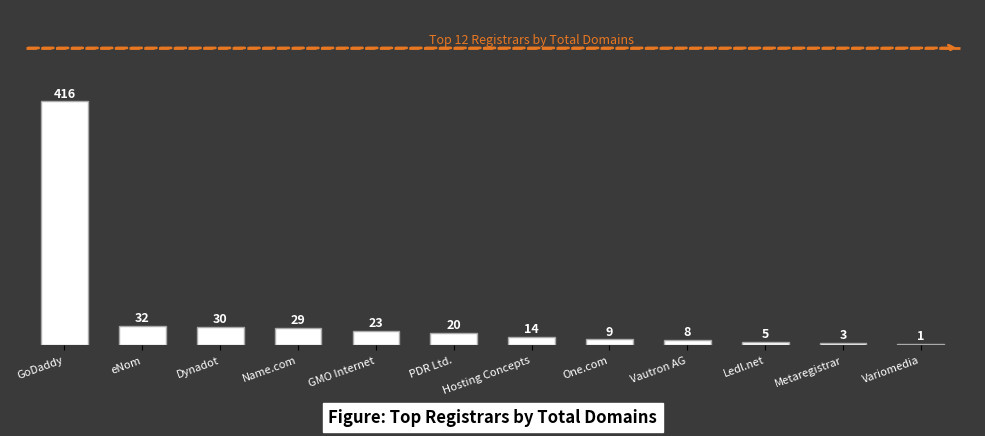

Reading right to left, list all the values displayed in this chart.

Variomedia=1	Metaregistrar=3	Ledl.net=5	Vautron AG=8	One.com=9	Hosting Concepts=14	PDR Ltd.=20	GMO Internet=23	Name.com=29	Dynadot=30	eNom=32	GoDaddy=416